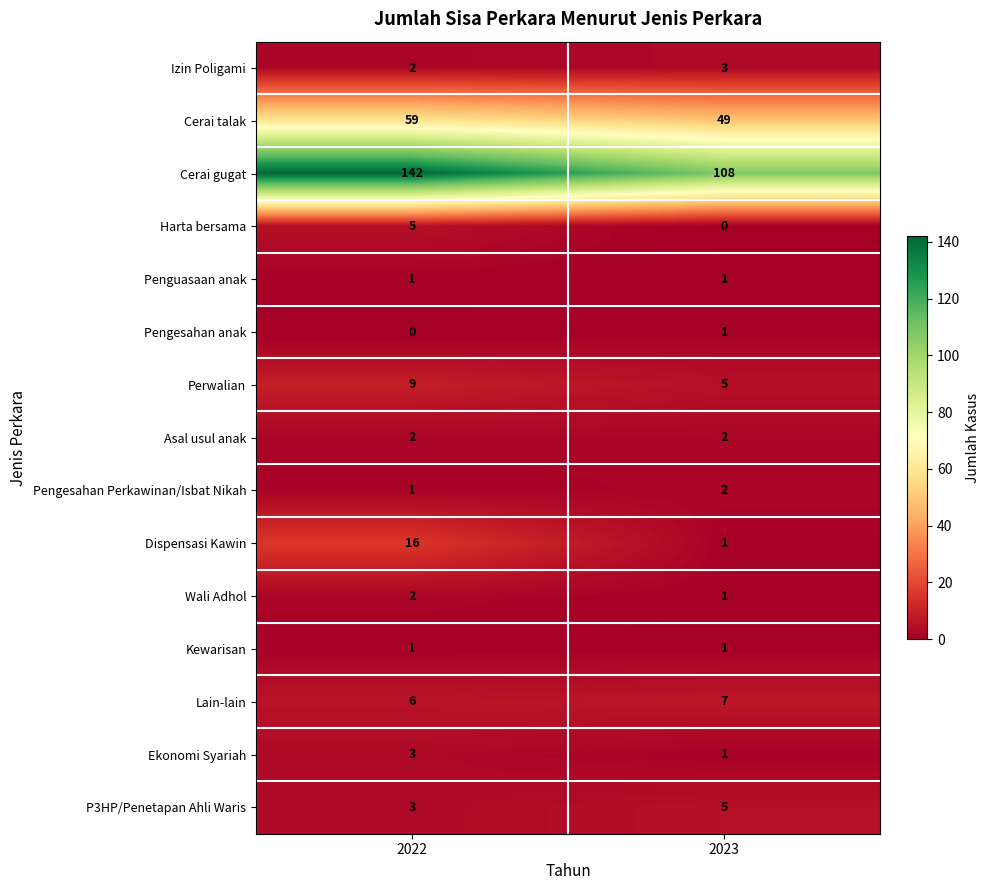

List the labels in order of Cerai gugat value, largest first.

2022, 2023